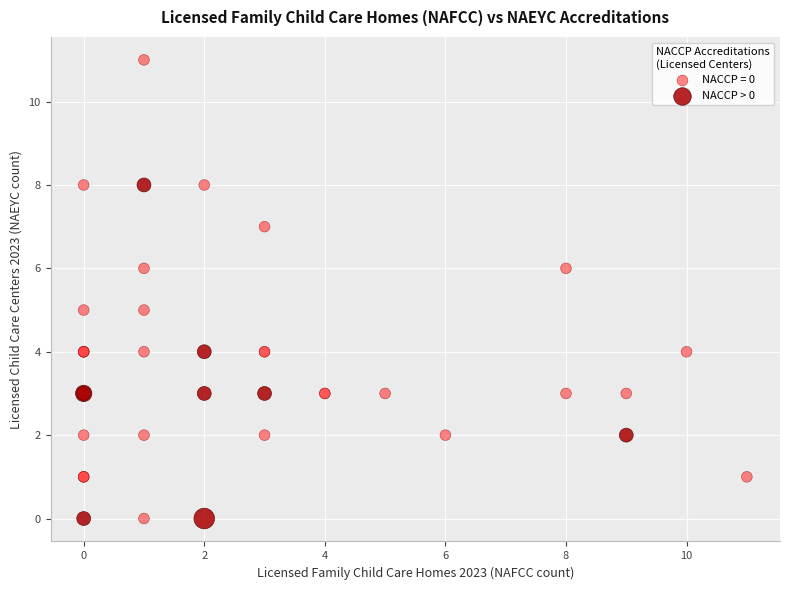

Which series has the largest Y range (max minus min)?

NACCP = 0